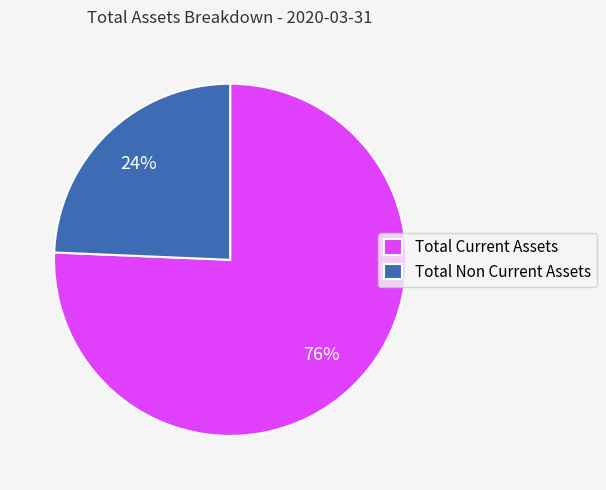

How many segments does this pie chart have?

2